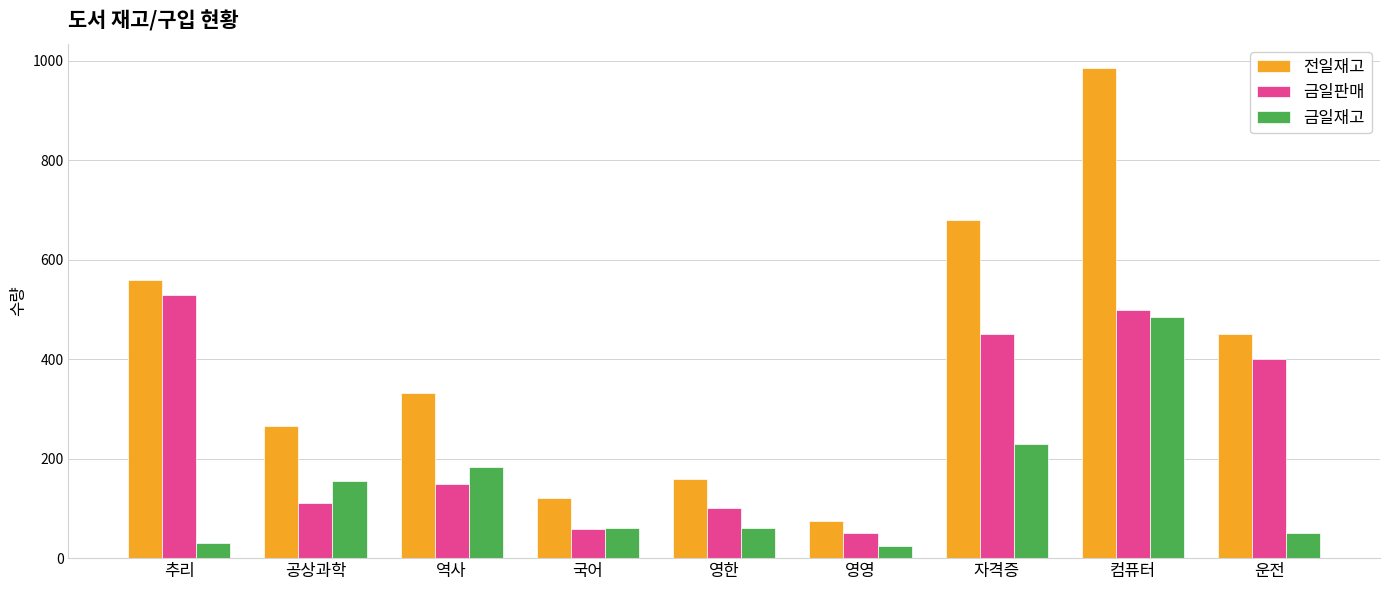

Are the bars horizontal?

No